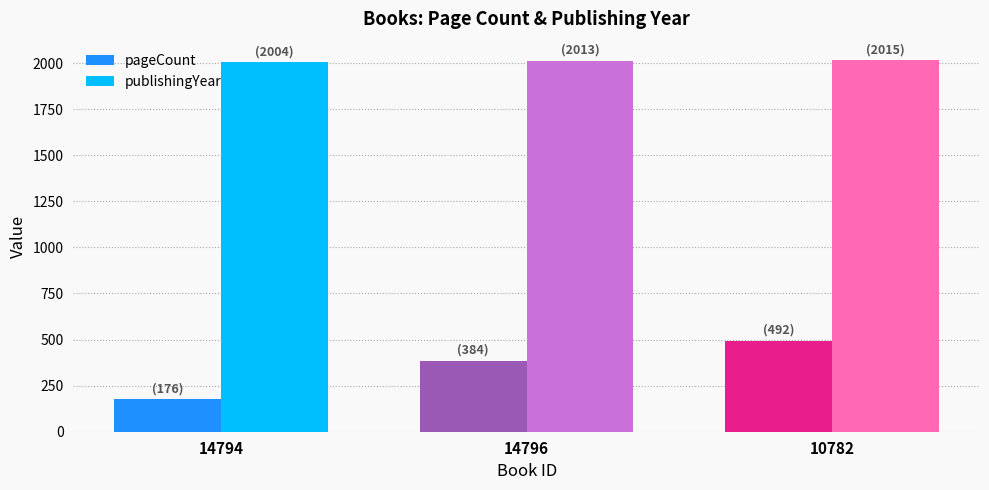

Are the bars grouped side by side (vs. stacked)?

Yes